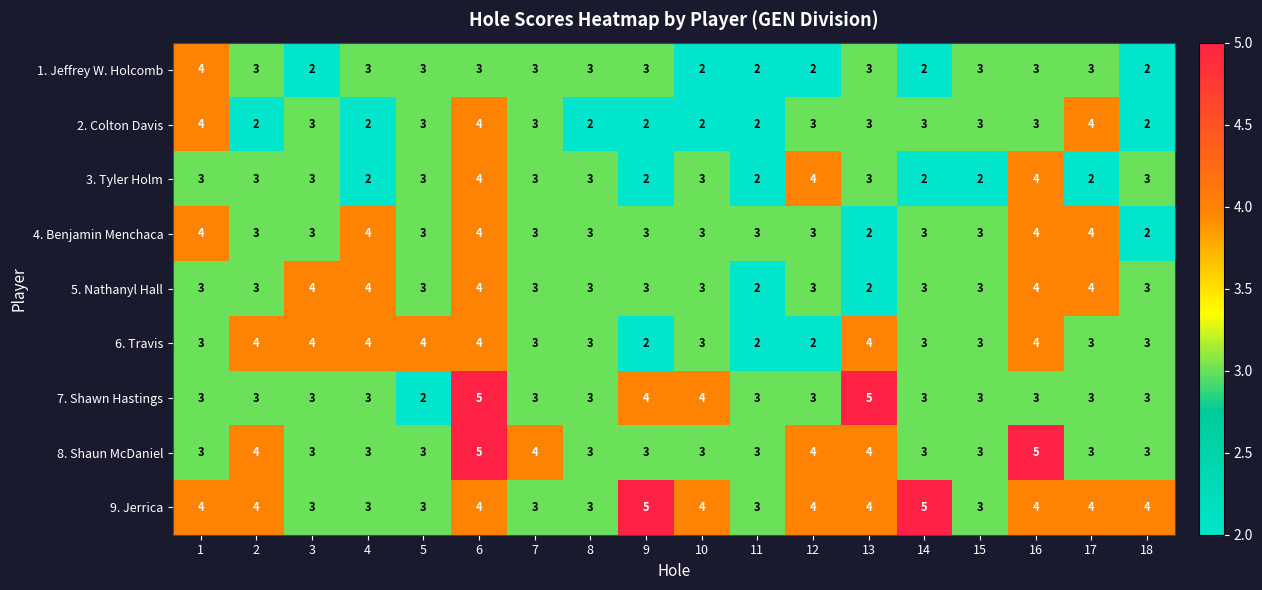

What is the total value across all series at 2?

29